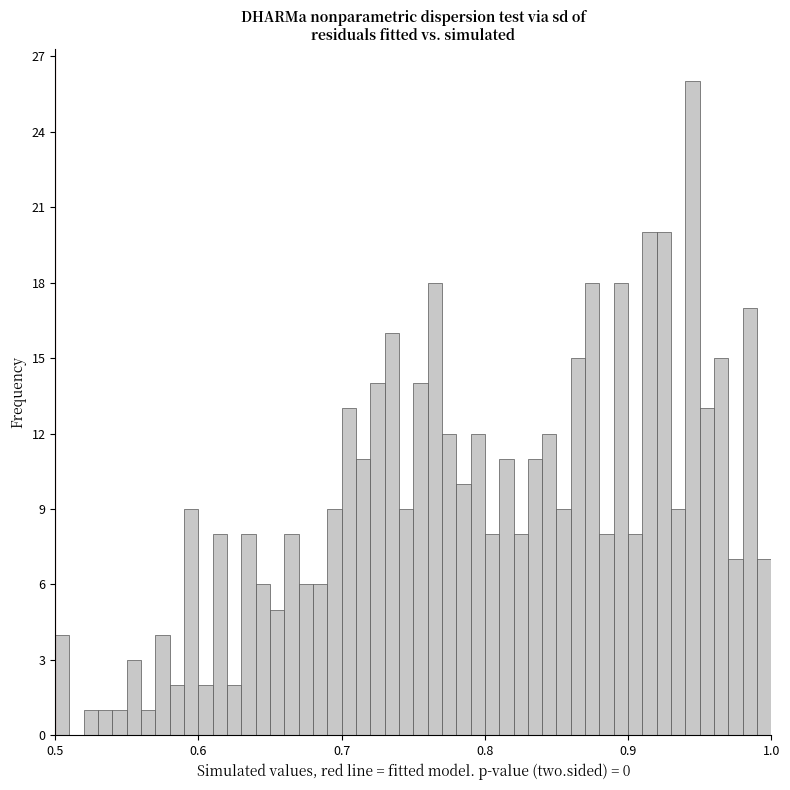

Read against the x-axis, roughly where is the centre of the tallest bar?

0.95